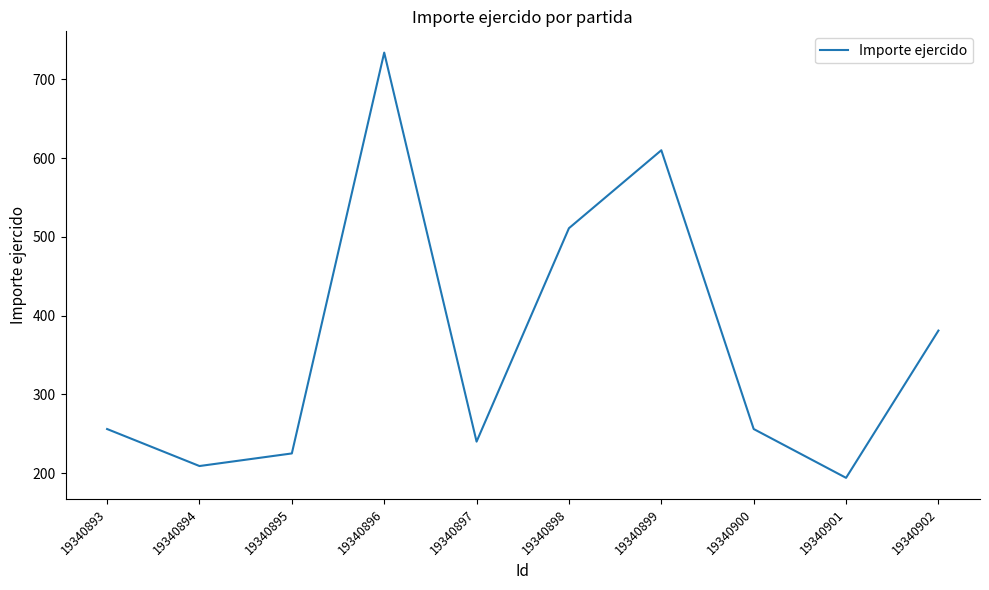

True or false: the data has more than 2 interior local peaks.

False